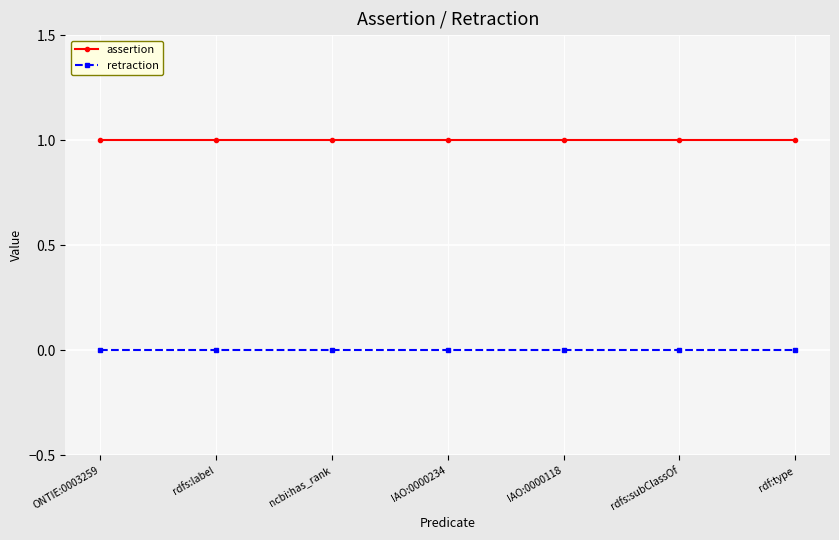

Reading left to right, extract all data points from this chart.

assertion: ONTIE:0003259=1	rdfs:label=1	ncbi:has_rank=1	IAO:0000234=1	IAO:0000118=1	rdfs:subClassOf=1	rdf:type=1
retraction: ONTIE:0003259=0	rdfs:label=0	ncbi:has_rank=0	IAO:0000234=0	IAO:0000118=0	rdfs:subClassOf=0	rdf:type=0